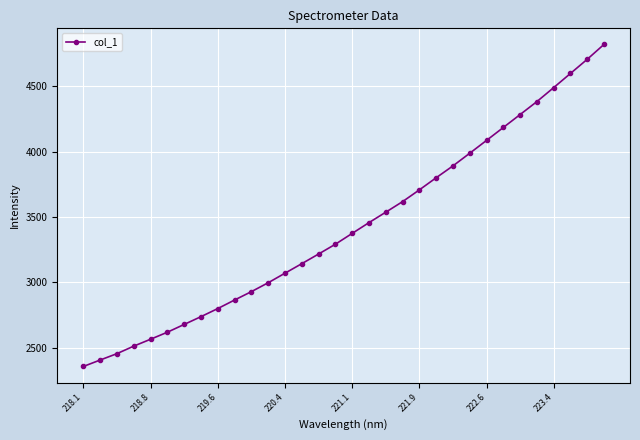

What is the minimum value shown in the chart?

2356.9